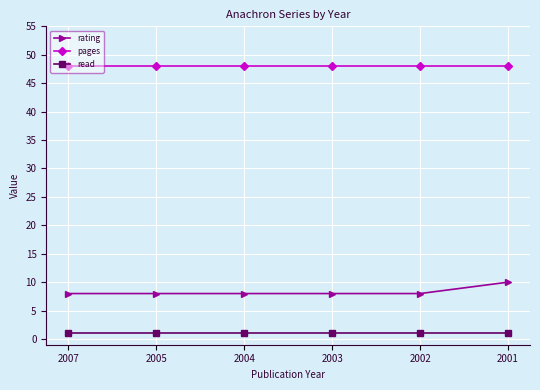

Reading left to right, what are all the values shown in this chart?

rating: 8	8	8	8	8	10
pages: 48	48	48	48	48	48
read: 1	1	1	1	1	1